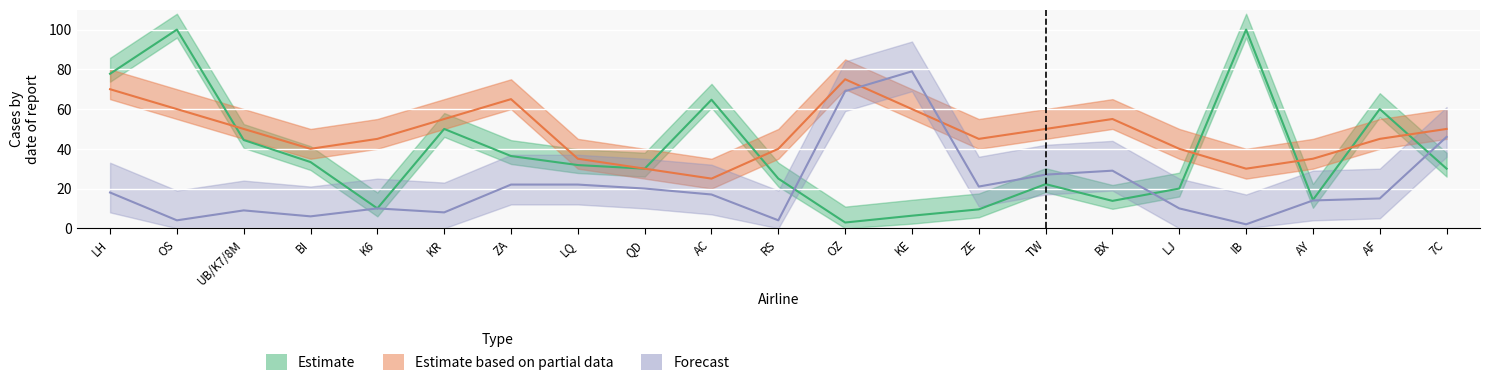

What is the maximum value shown in the chart?

100.0